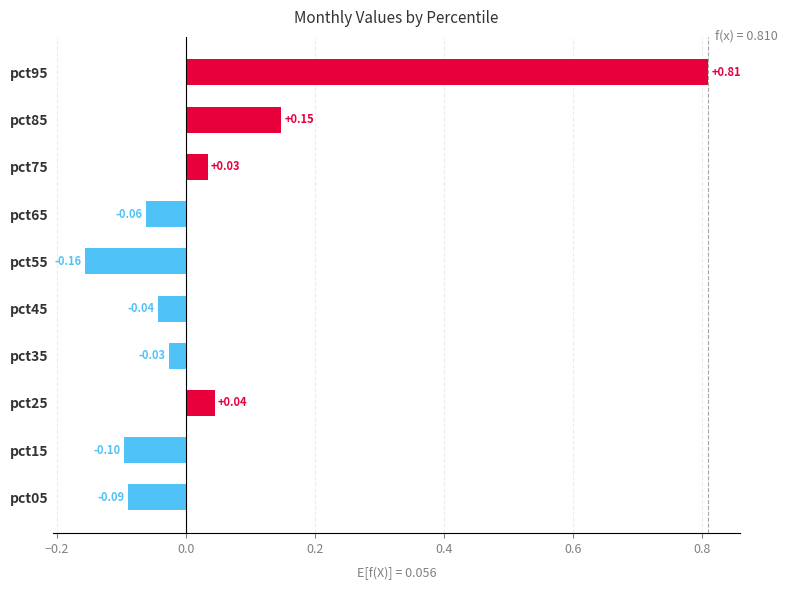

What is the difference between the values at pct95 and pct65?

0.9